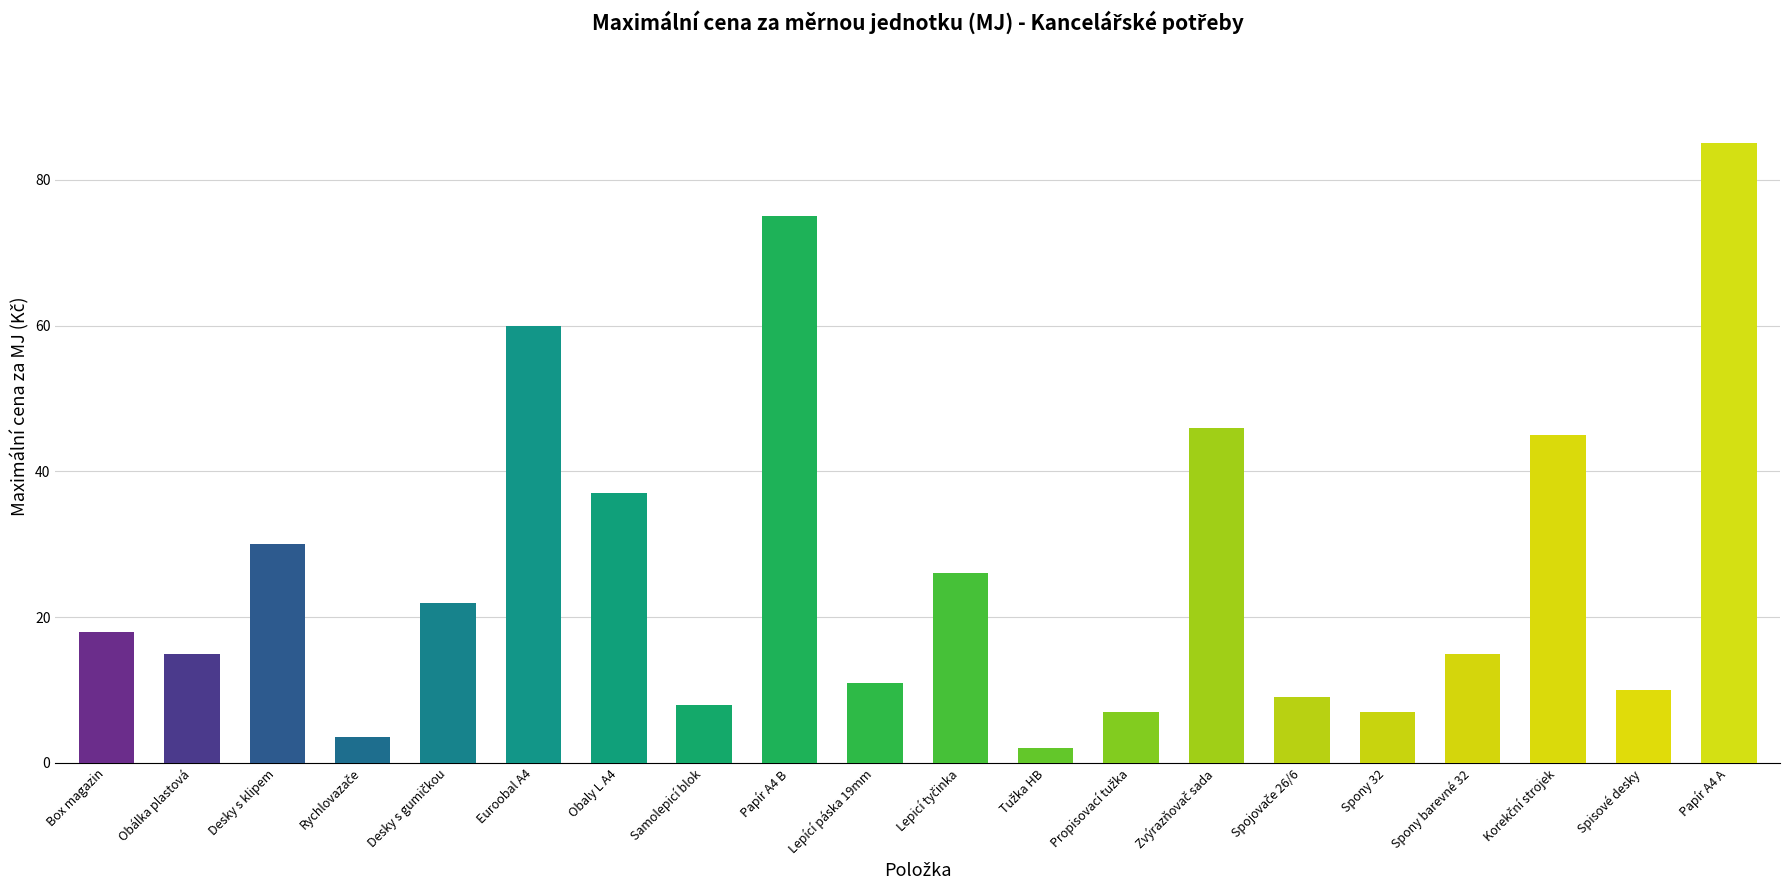

What is the greatest value displayed?

85.0